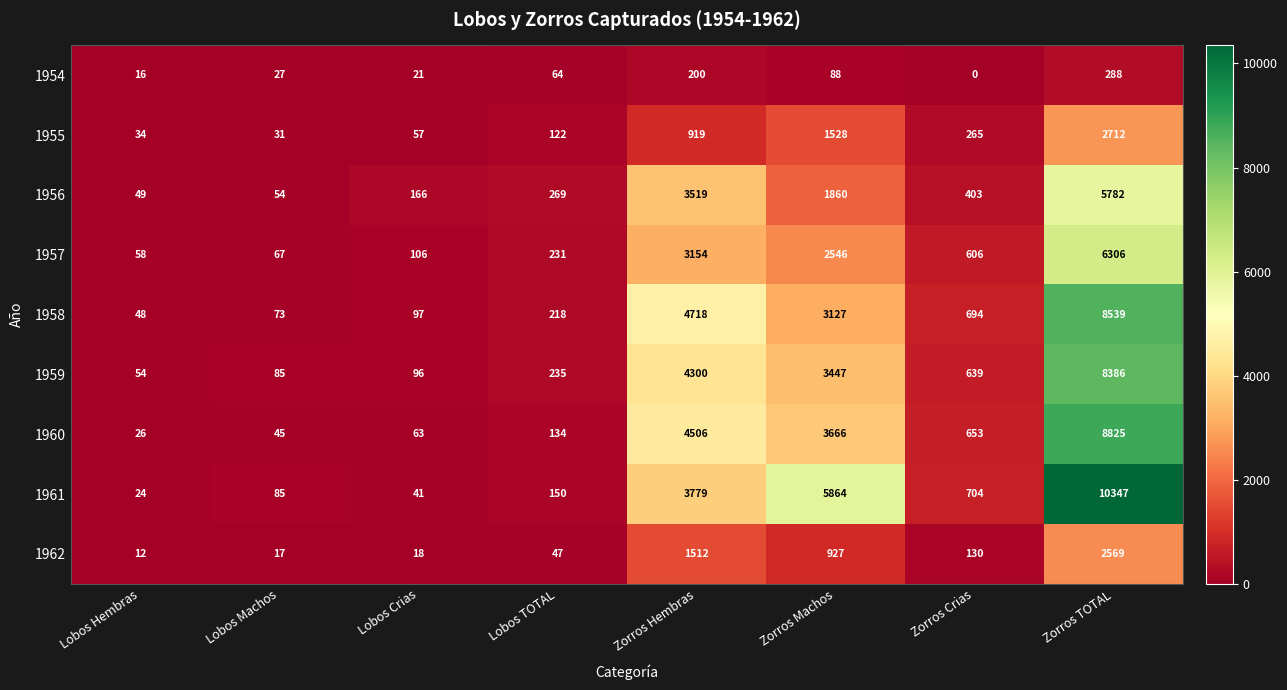

Which category has the highest value across all series?

Zorros TOTAL